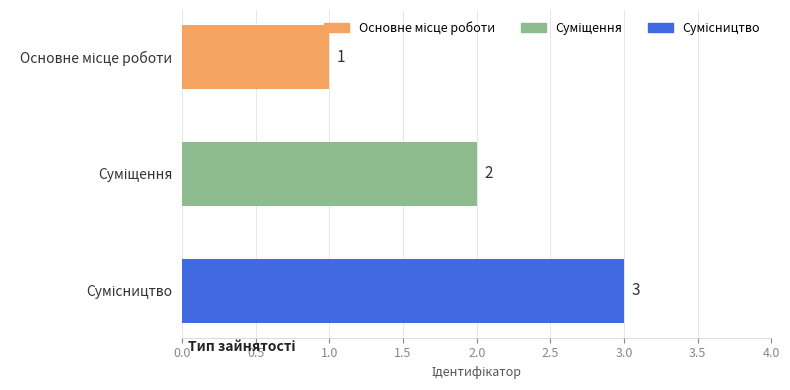

What is the maximum value shown in the chart?

3